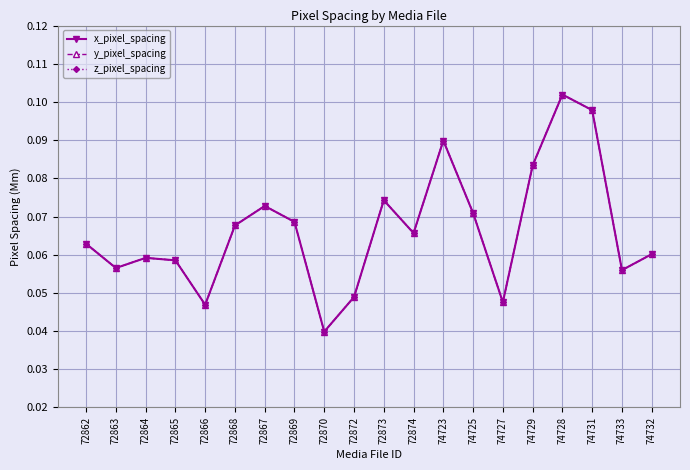

How many z_pixel_spacing values are between 0 and 1?

20